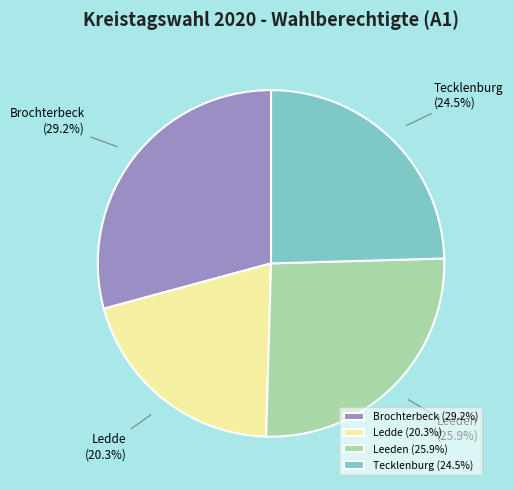

To the nearest percent, what is the combined percentage of Brochterbeck and Tecklenburg?

54%